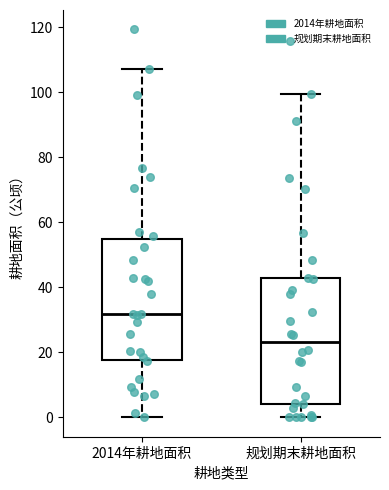

Reading left to right, transcribe this box plot: for each box, give where its median line is, the range the box spans, and where its two whiskers end, as read against the y-axis. The values are not printed on the chart, so give them approximately, as read against the axis.

2014年耕地面积: median 32, box 18 to 54, whiskers 0 to 108
规划期末耕地面积: median 24, box 4 to 42, whiskers 0 to 100